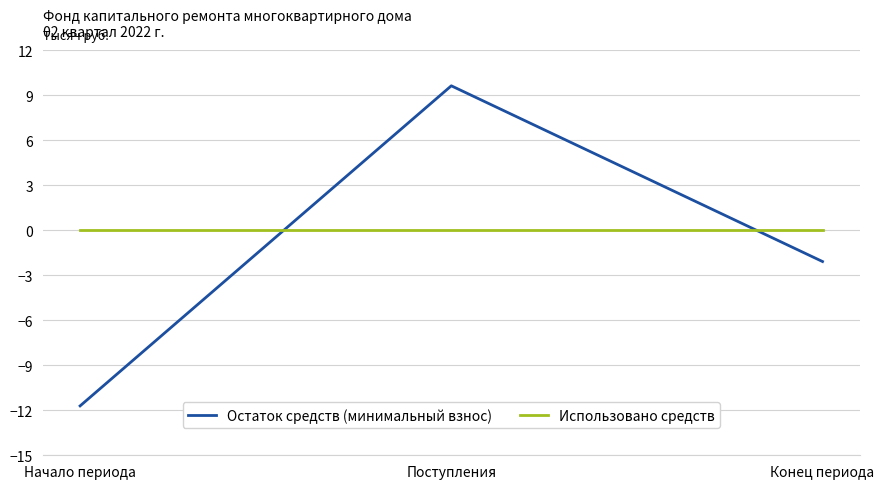

Reading right to left, transcribe all the data shown in this chart.

Остаток средств (минимальный взнос): -2.1	9.6	-11.7
Использовано средств: 0.0	0.0	0.0